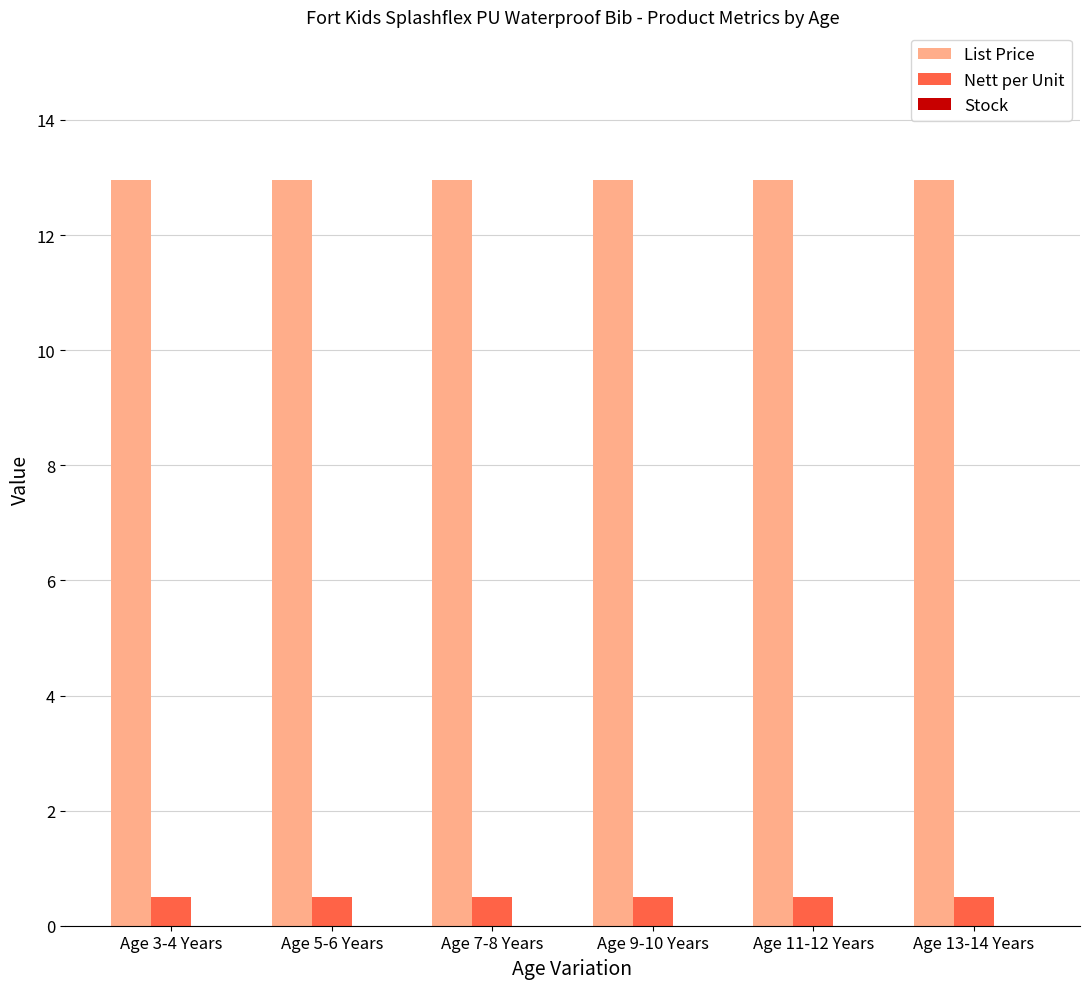

True or false: List Price has a value of 22.8 at Age 13-14 Years.

False